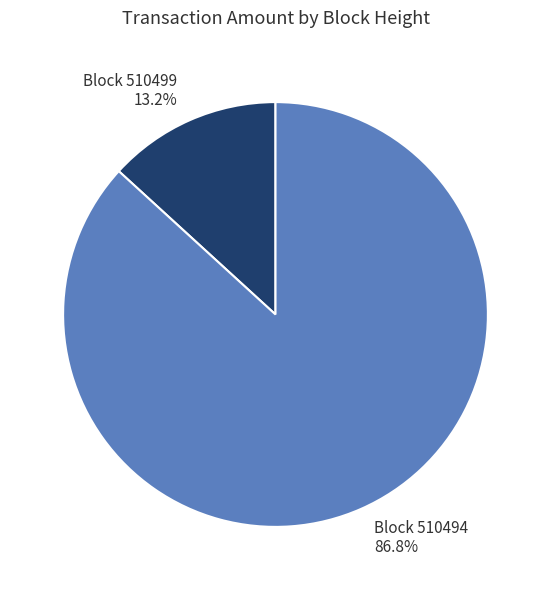

Is there any slice that represents more than half of the pie?

Yes